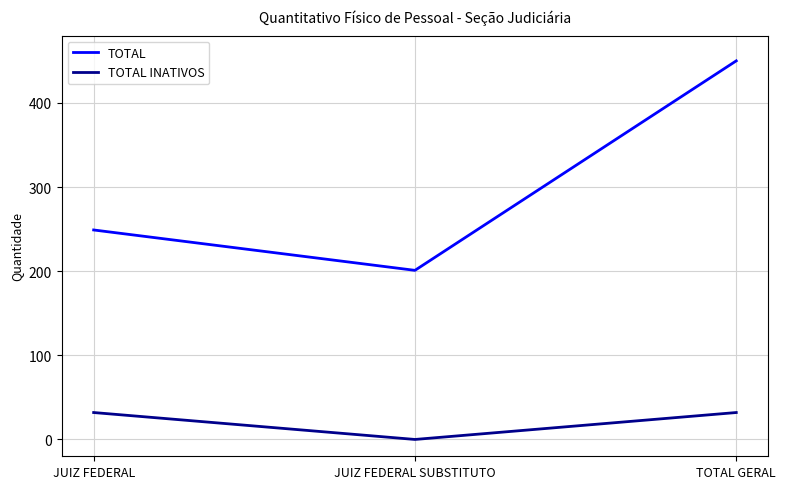

What value does the TOTAL series have at JUIZ FEDERAL, to the nearest 10?

250